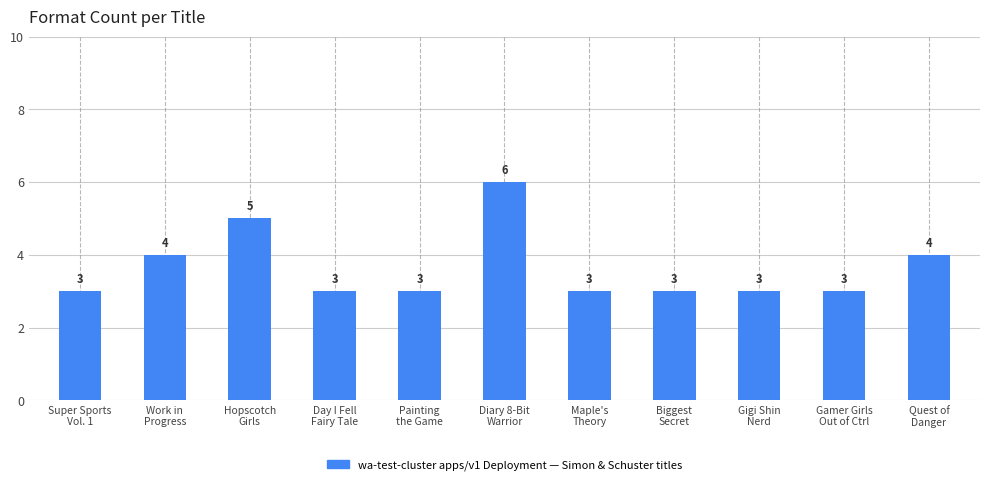

Is it true that the value at Biggest
Secret is 4?

False